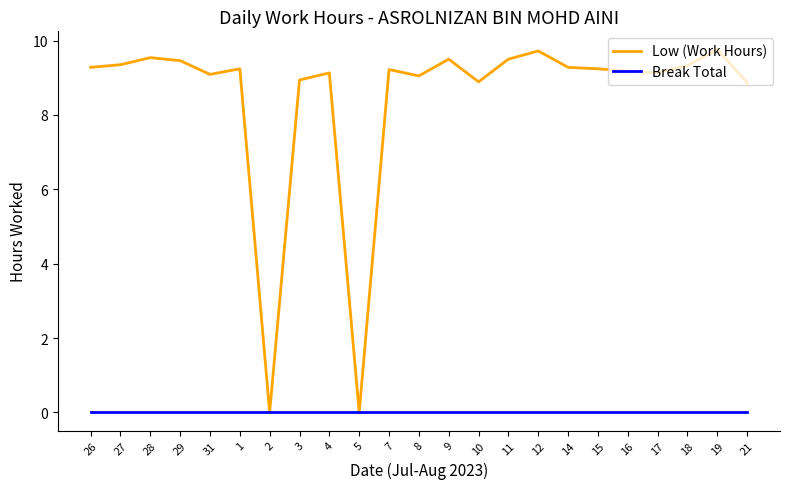

What is the difference between the highest and lowest values at 16?

9.2